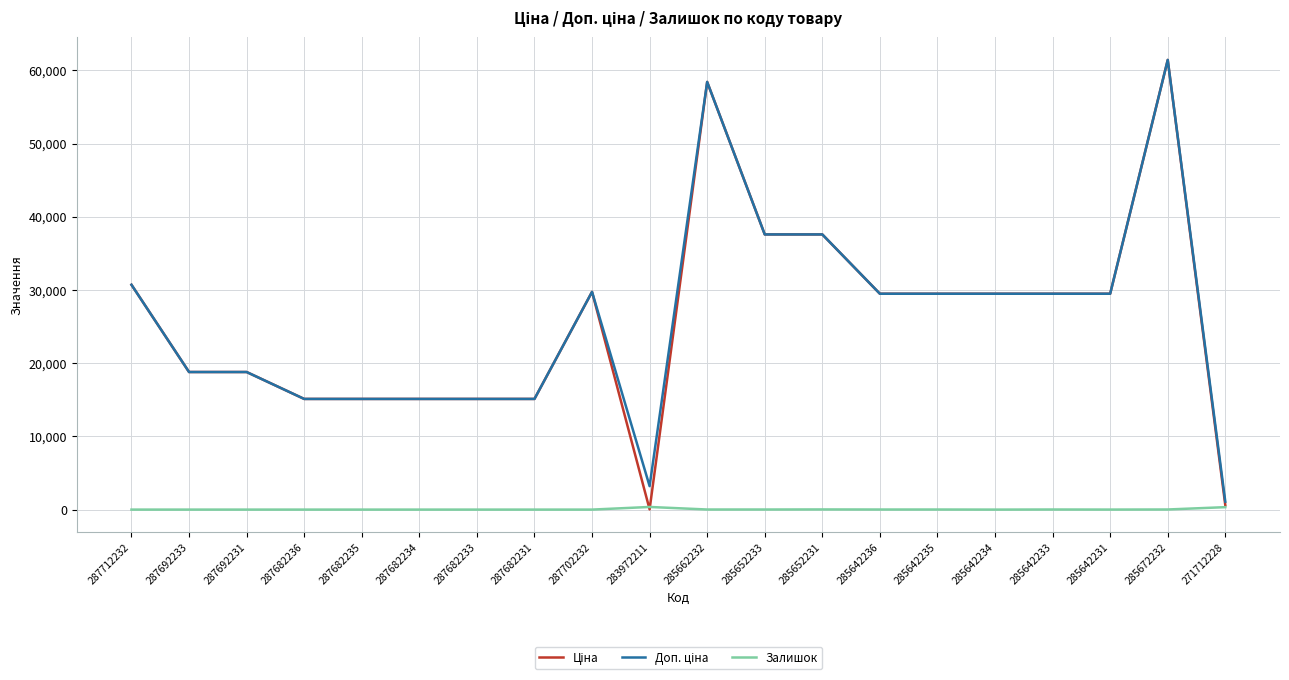

At which category does the chart reach its peak across all series?

285672232